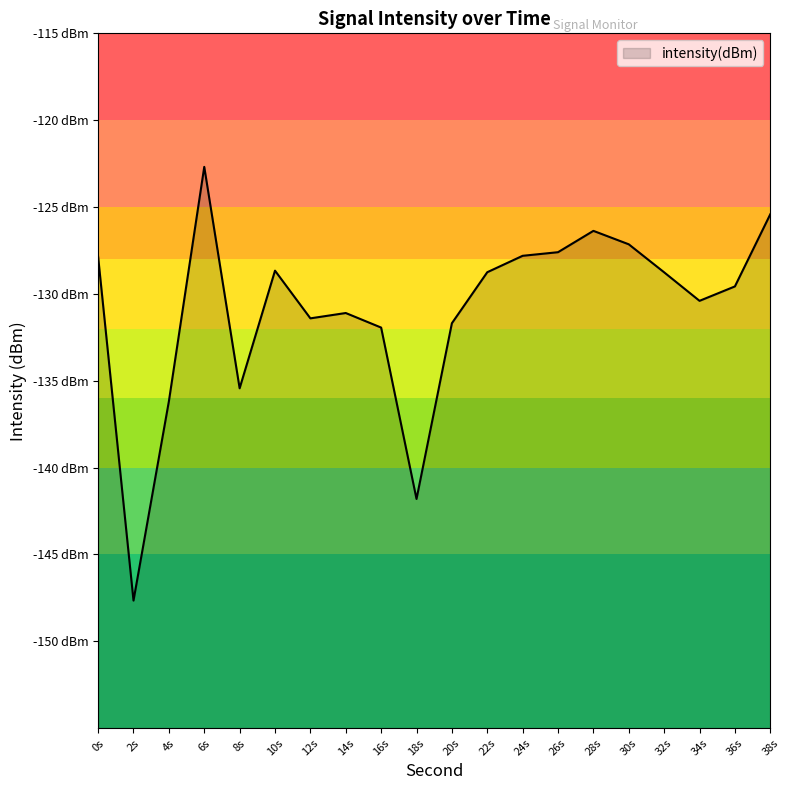

What is the sum of the values at 14s and 22s?

-259.9